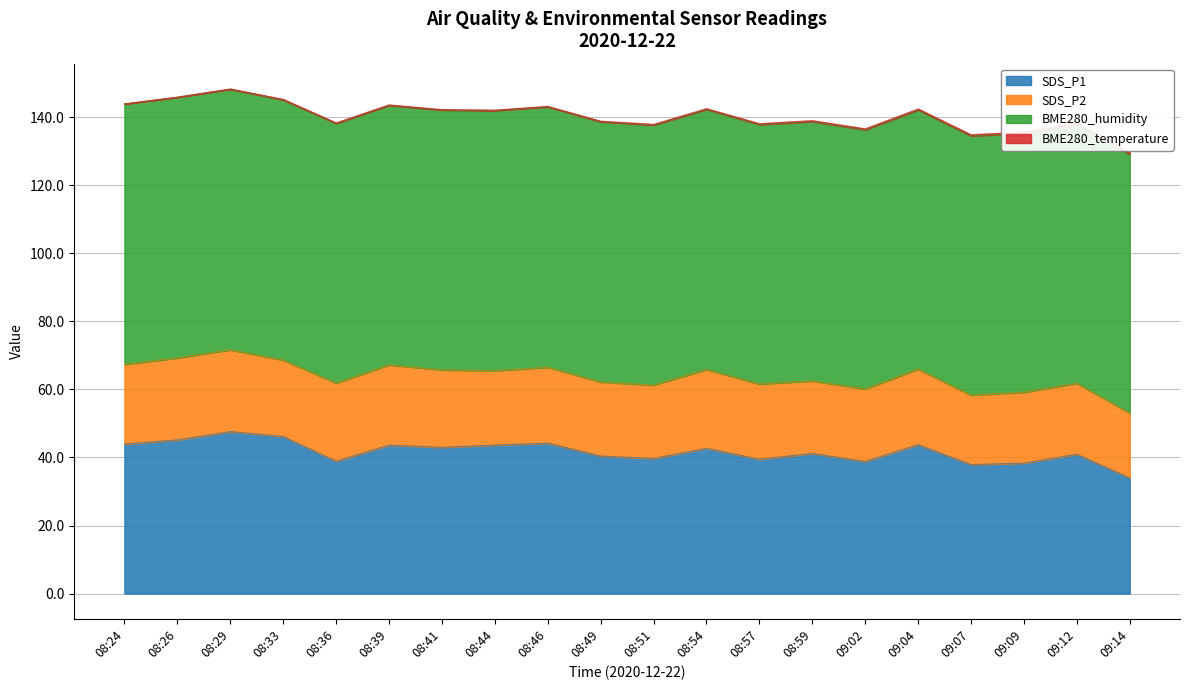

True or false: SDS_P1 and BME280_temperature intersect in this chart.

False